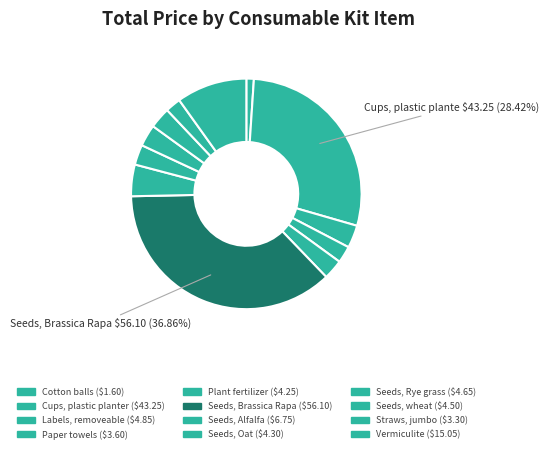

Count the number of slices in the pie.

12